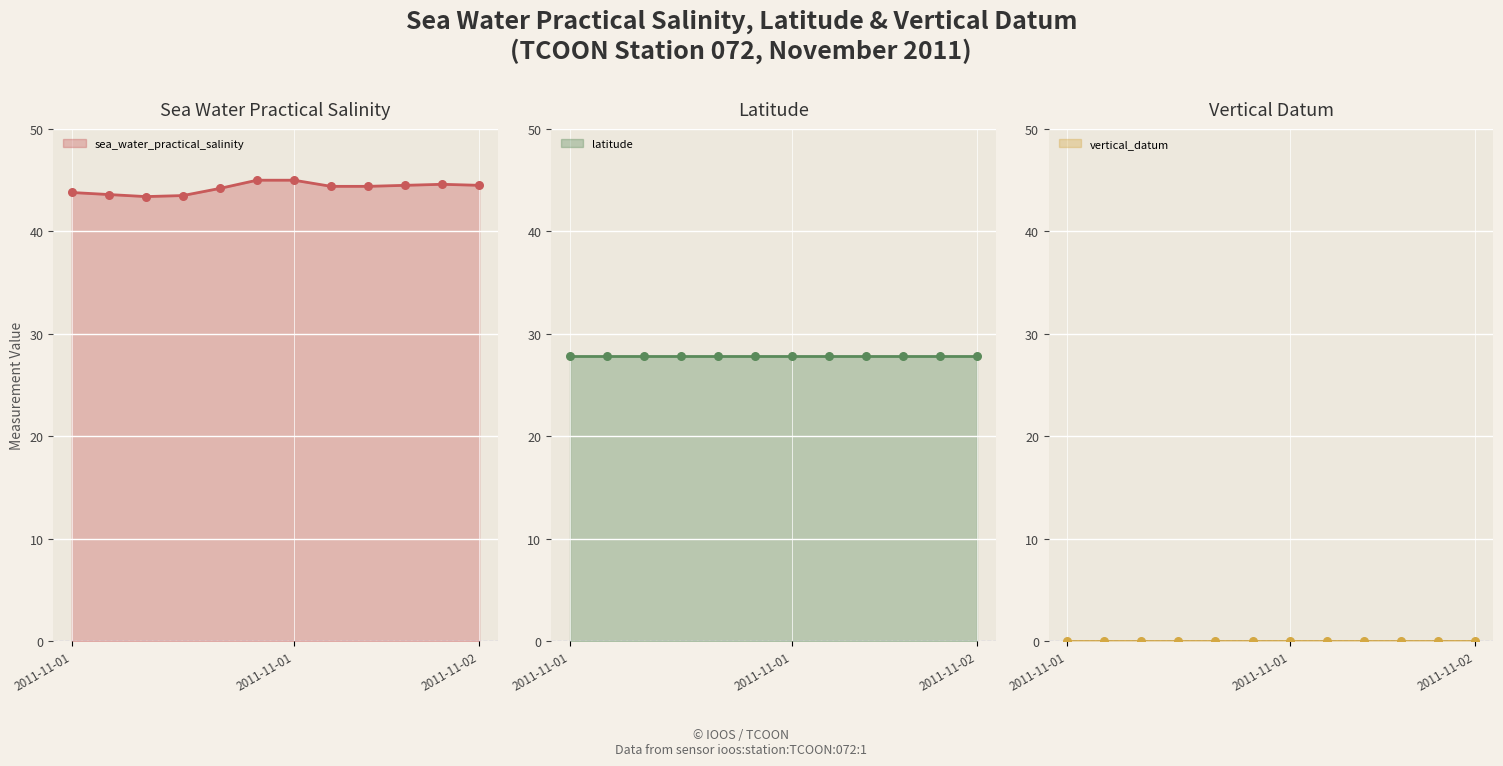

Which series has the widest spread of Y values?

sea_water_practical_salinity